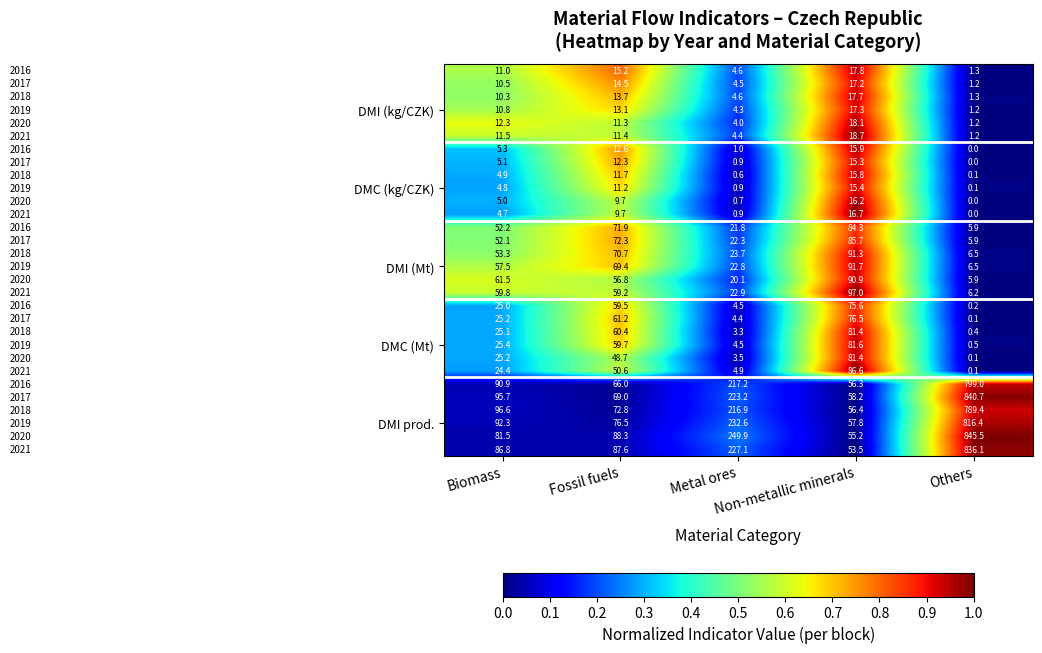

What is the greatest value displayed?

845.5